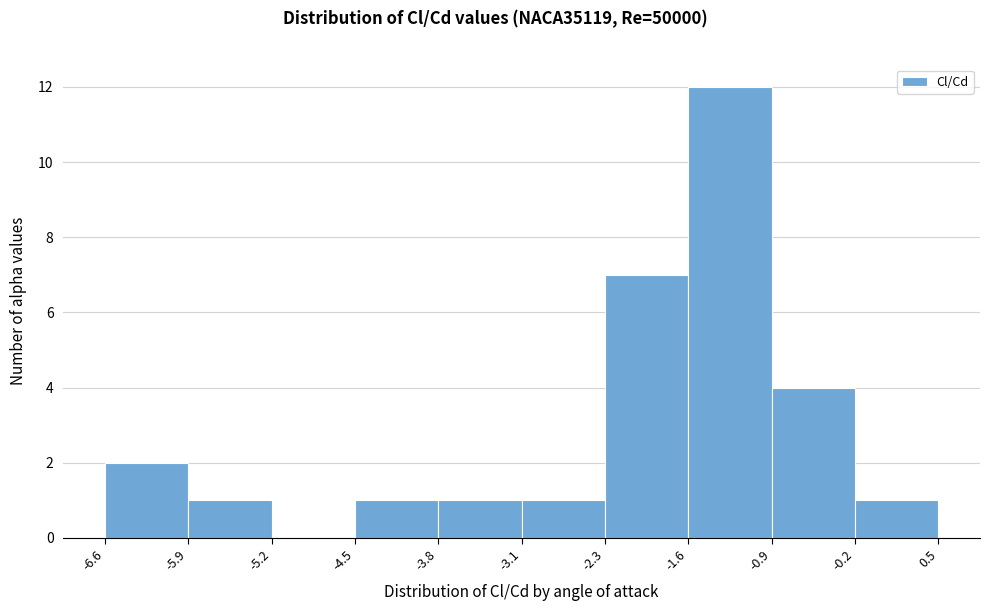

Reading left to right, list every bar in this chart as the range it spans on the x-axis followed by its height. The values are not printed on the chart, so give them approximately, as read against the axis.

-6.6 to -5.9: 2
-5.9 to -5.2: 1
-5.2 to -4.5: 0
-4.5 to -3.8: 1
-3.8 to -3.1: 1
-3.1 to -2.3: 1
-2.3 to -1.6: 7
-1.6 to -0.9: 12
-0.9 to -0.2: 4
-0.2 to 0.5: 1